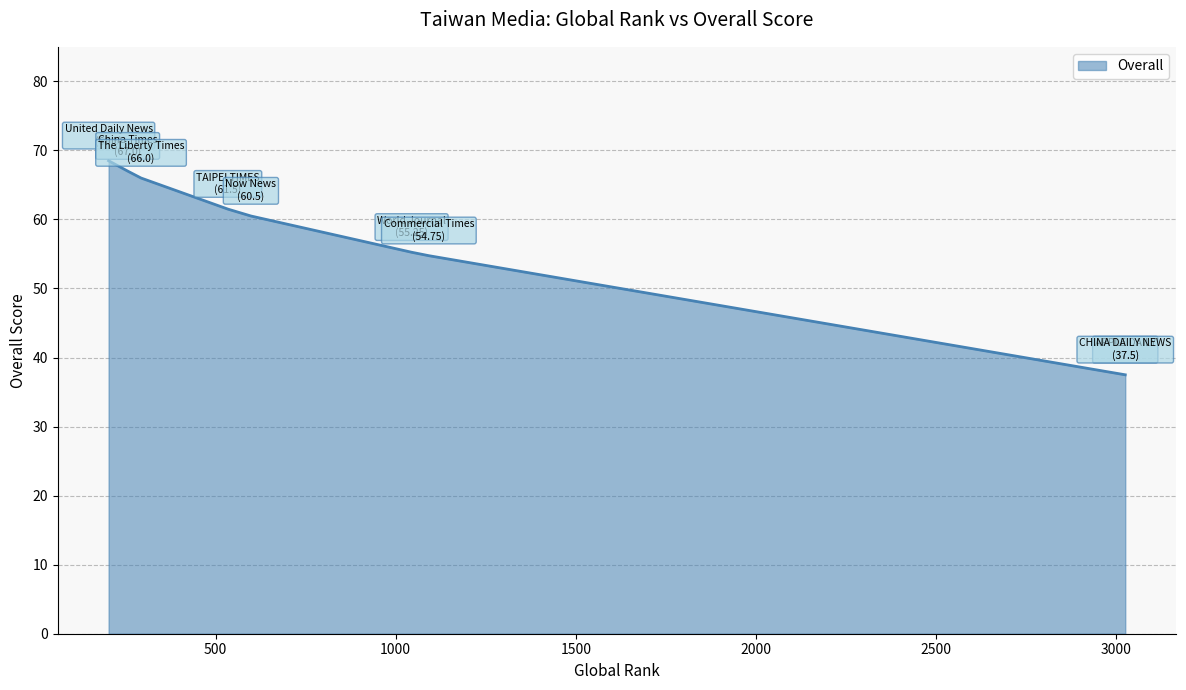

Is it true that the value at Now News is 60.5?

True